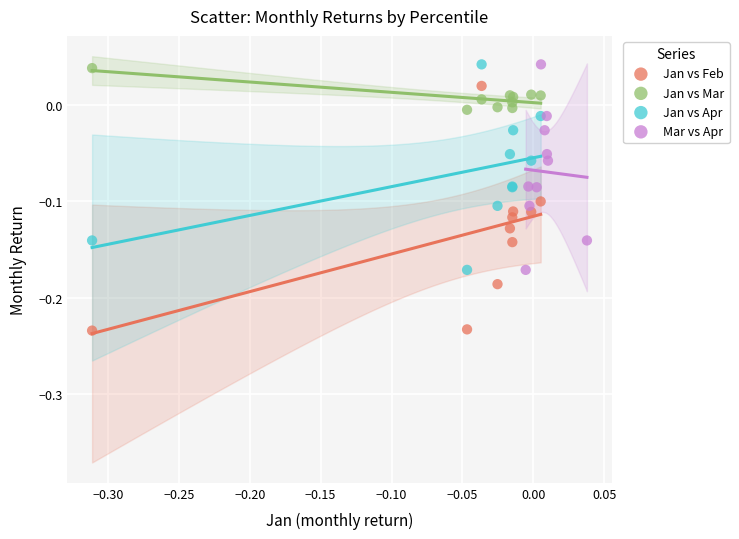

Which series reaches the minimum Y coordinate?

Jan vs Feb